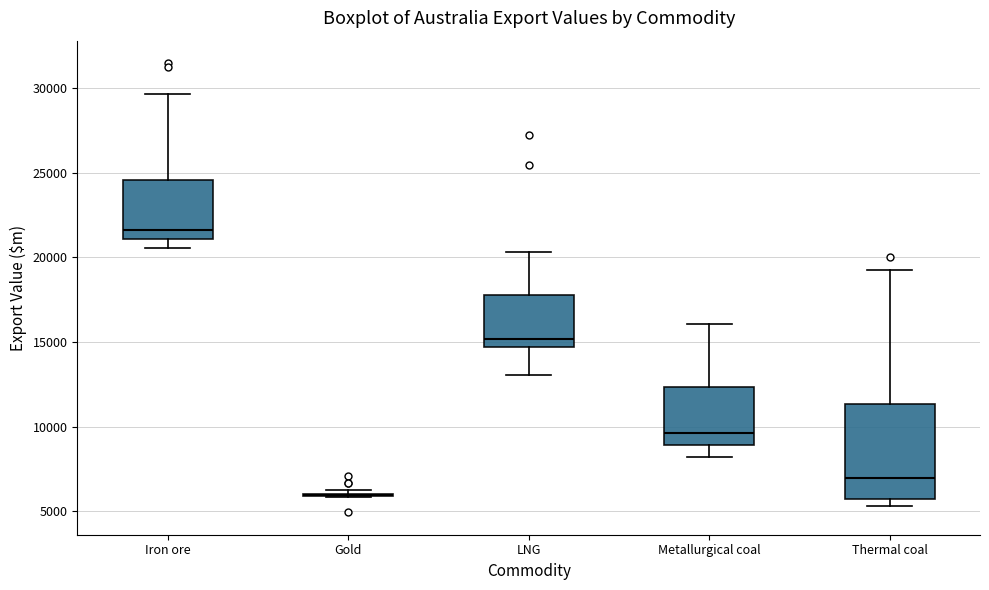

Where is the upper edge of the box for Iron ore on the y-axis? The values are not printed on the chart, so give them approximately, as read against the axis.

24500